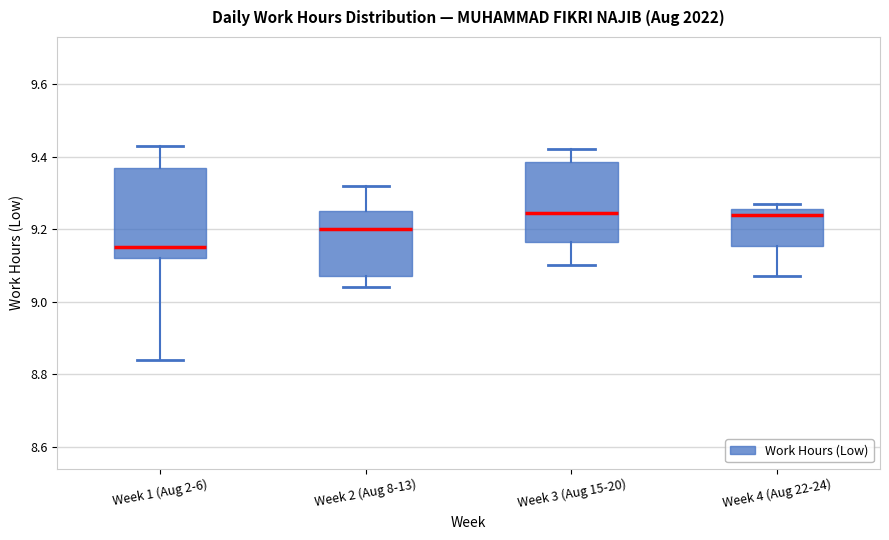

Which box is the tallest, from its lower edge to its upper edge?

Week 1 (Aug 2-6)